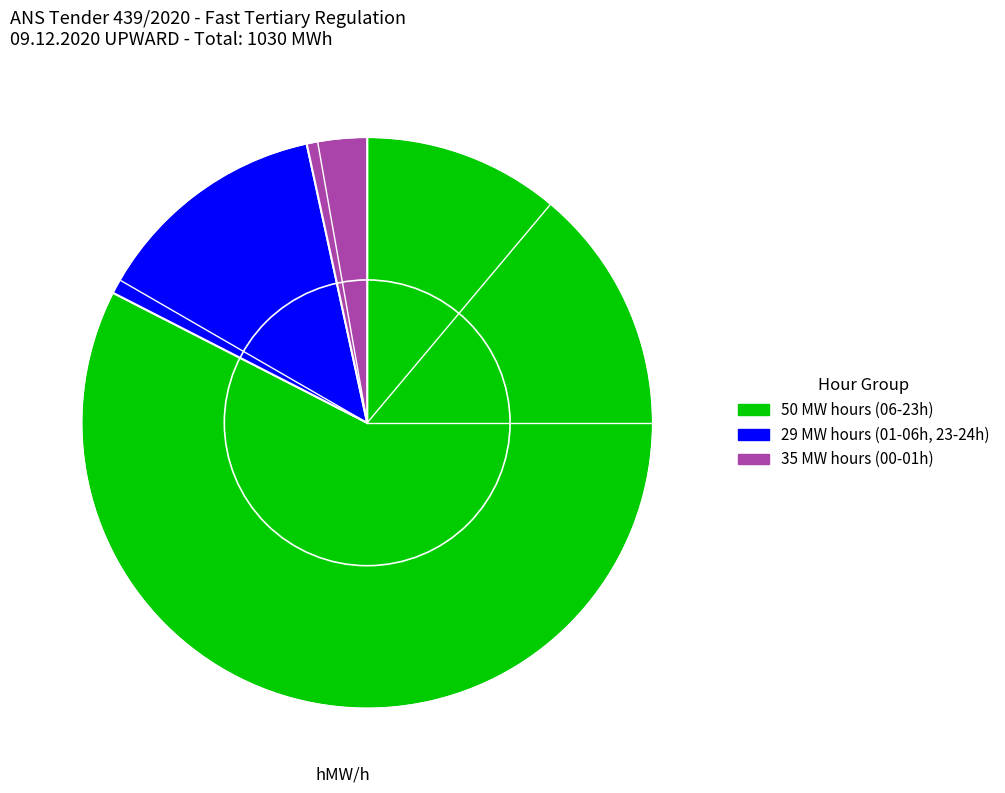

Is there a majority slice in this chart?

Yes